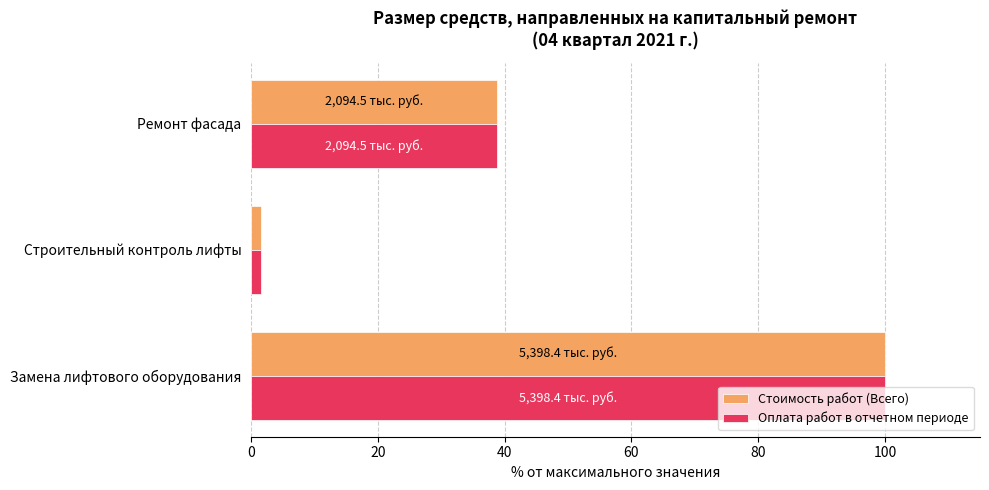

At which category is the sum across all series the highest?

Замена лифтового оборудования